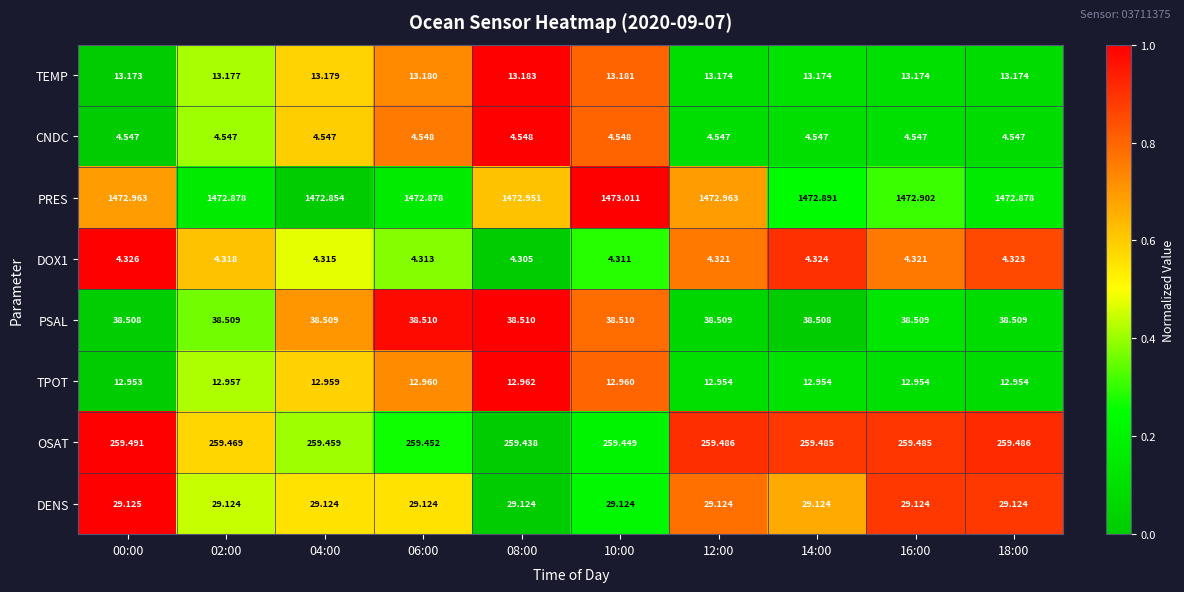

Which series has the largest range (max minus min)?

PRES